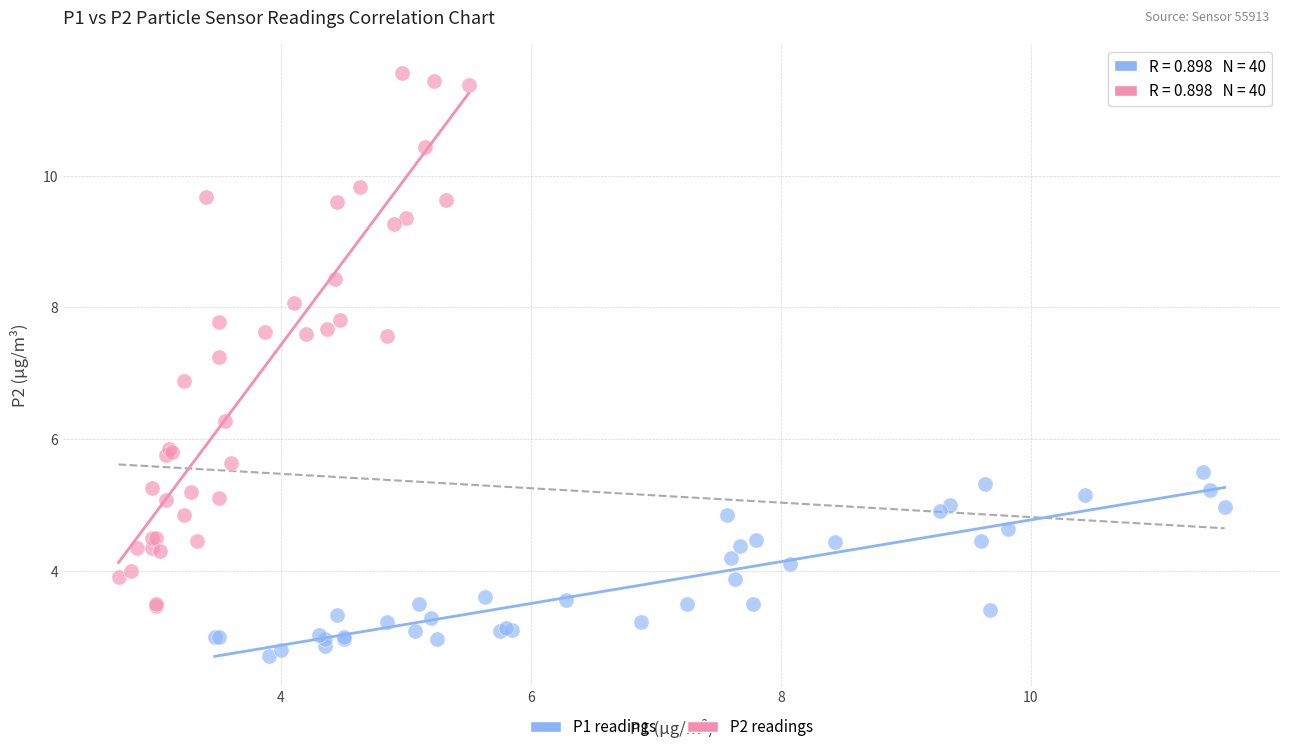

Which series contains the highest Y value?

P2 readings